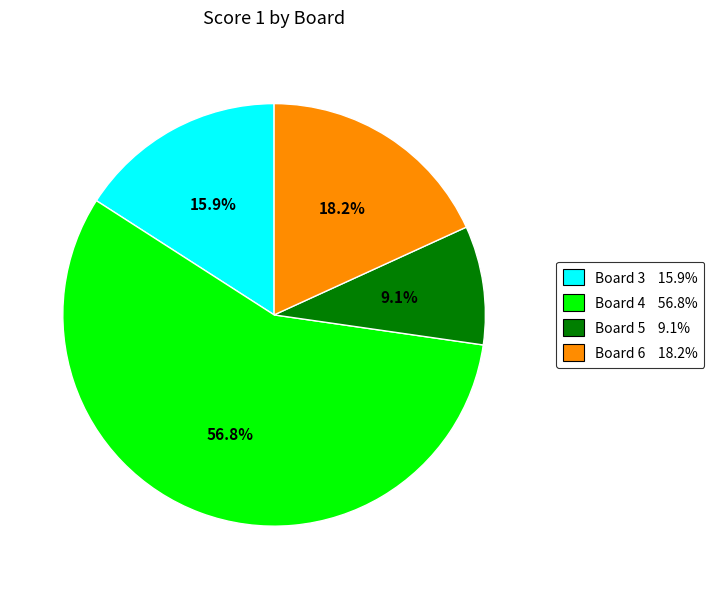

To the nearest percent, what percentage of the pie is Board 3?

16%